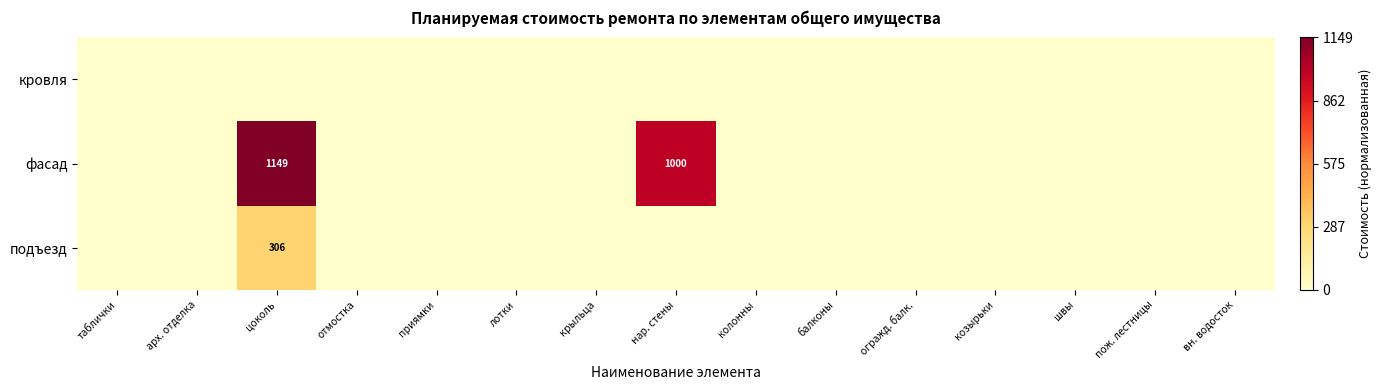

The подъезд series shows 306 at цоколь. True or false?

True